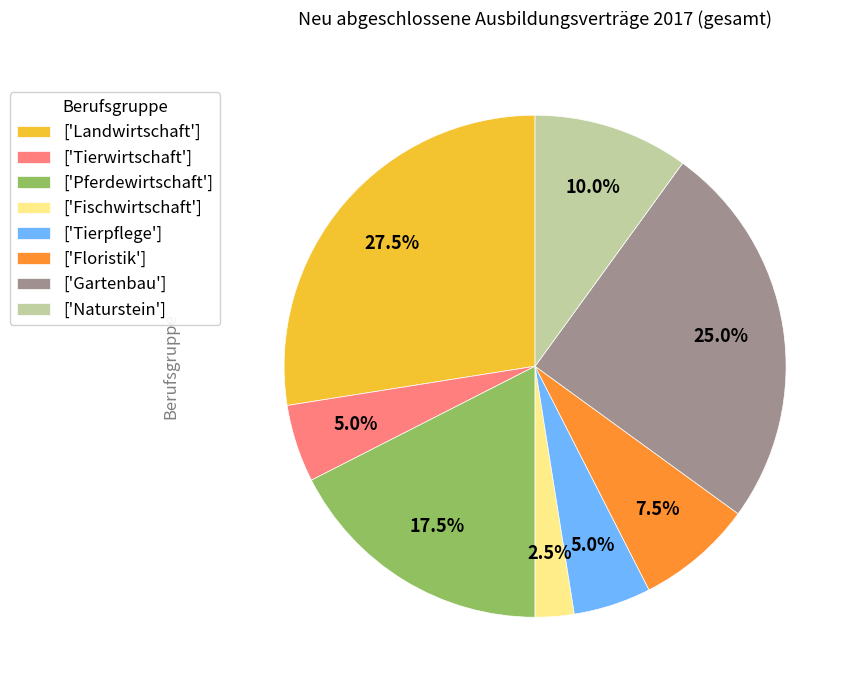

How much of the chart is everything except ['Pferdewirtschaft']?

82.5%